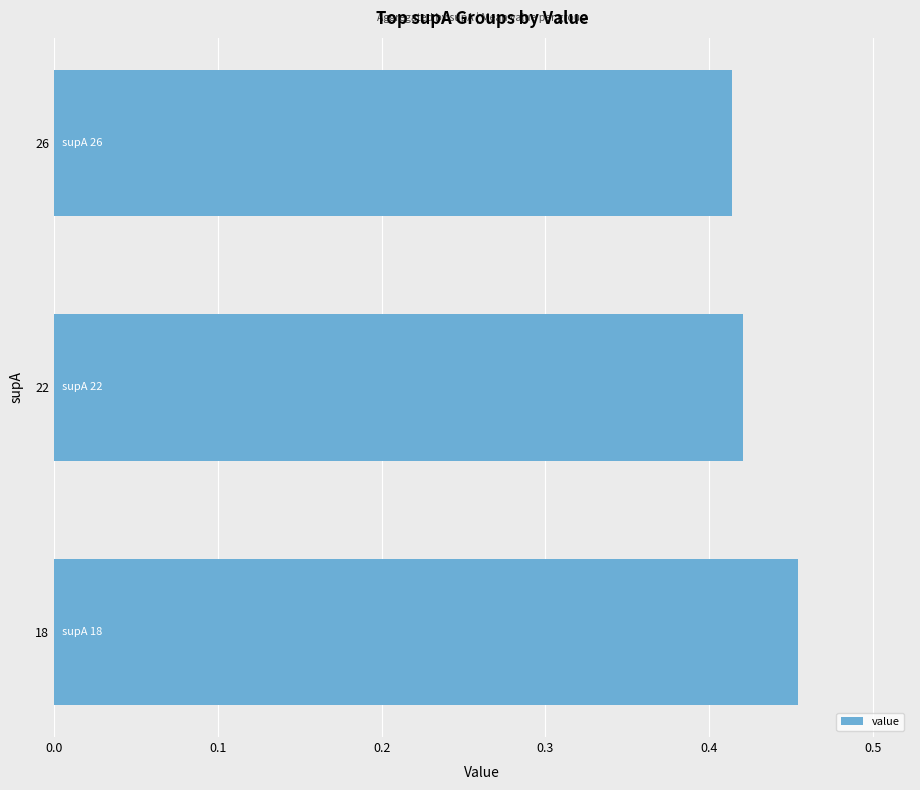

How many bars are there in total?

3